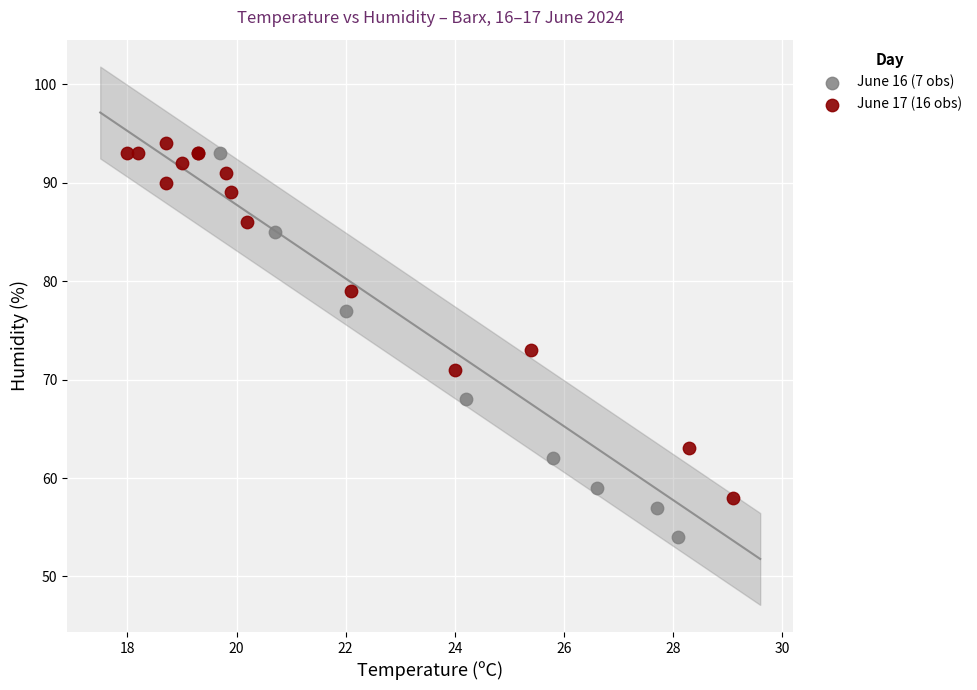

Which series contains the lowest Y value?

June 16 (7 obs)